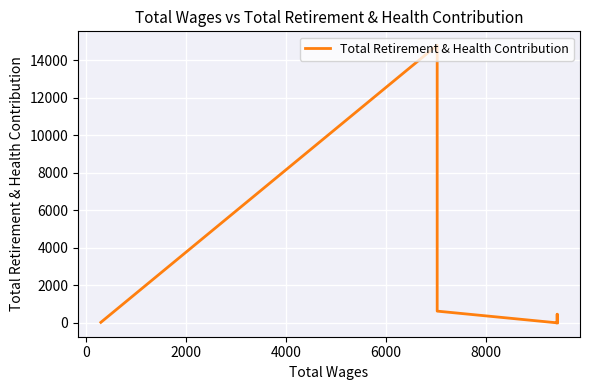

What is the difference between the maximum and minimum values?

14809